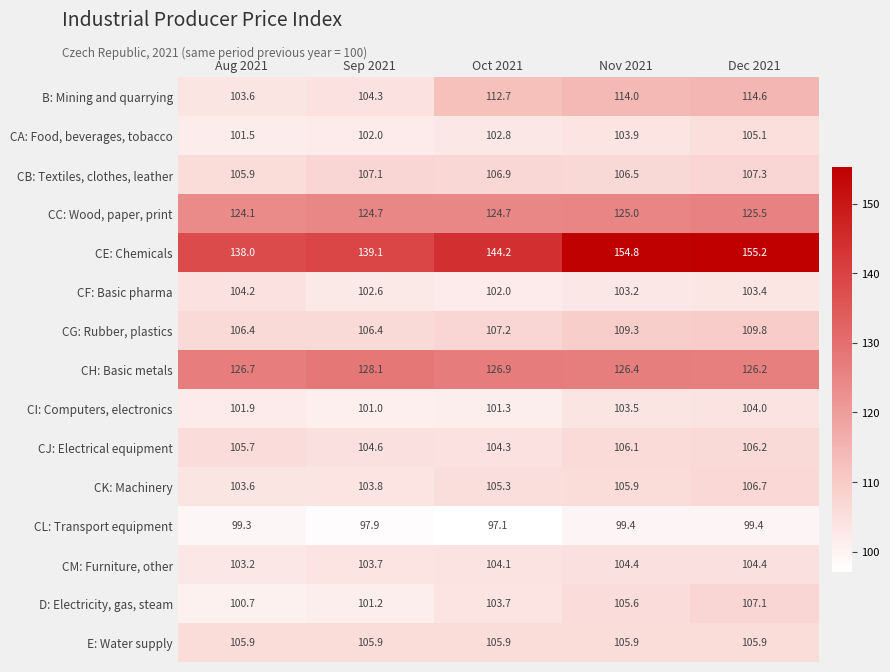

The value of E: Water supply at Aug 2021 is 185.1. True or false?

False